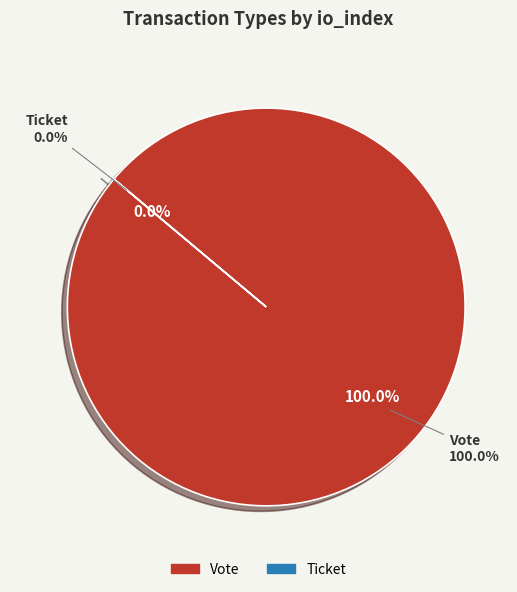

To the nearest percent, what percentage of the pie is Vote?

100%